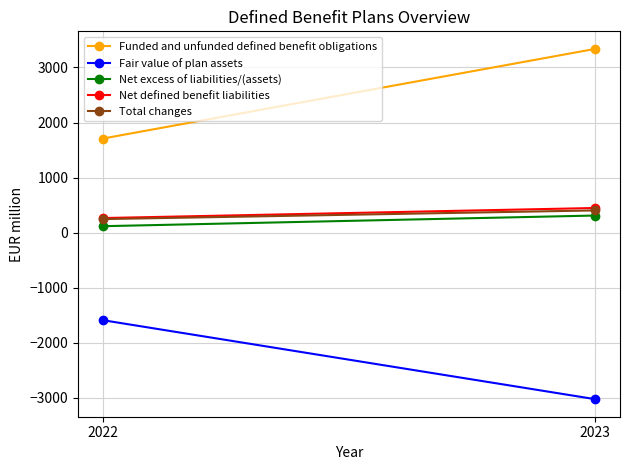

Reading right to left, extract all data points from this chart.

Funded and unfunded defined benefit obligations: 2023=3339	2022=1708
Fair value of plan assets: 2023=-3030	2022=-1593
Net excess of liabilities/(assets): 2023=309	2022=115
Net defined benefit liabilities: 2023=446	2022=263
Total changes: 2023=402	2022=244